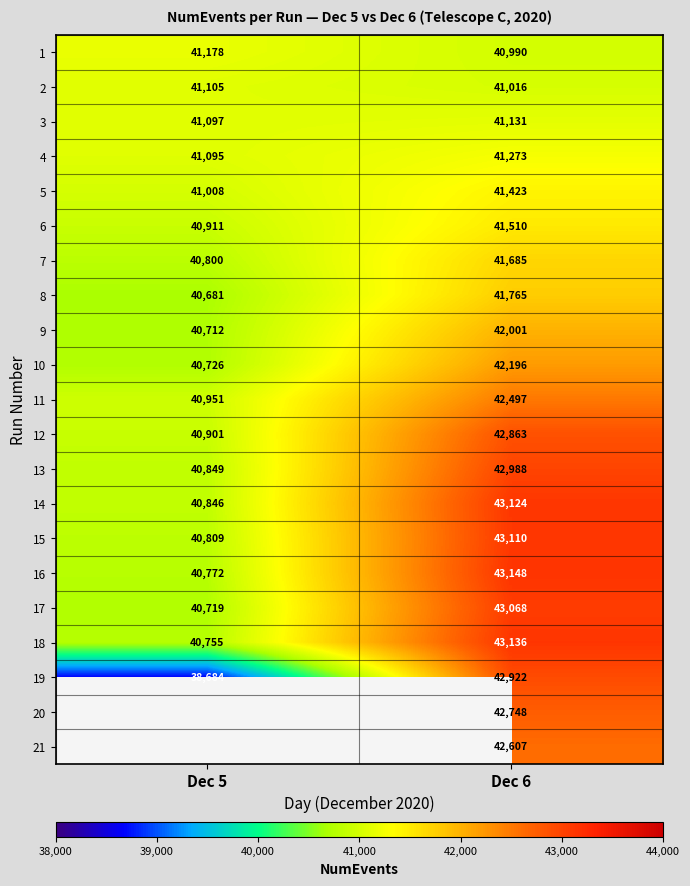

What is the sum of the 16 values at Dec 6 and Dec 5?

83920